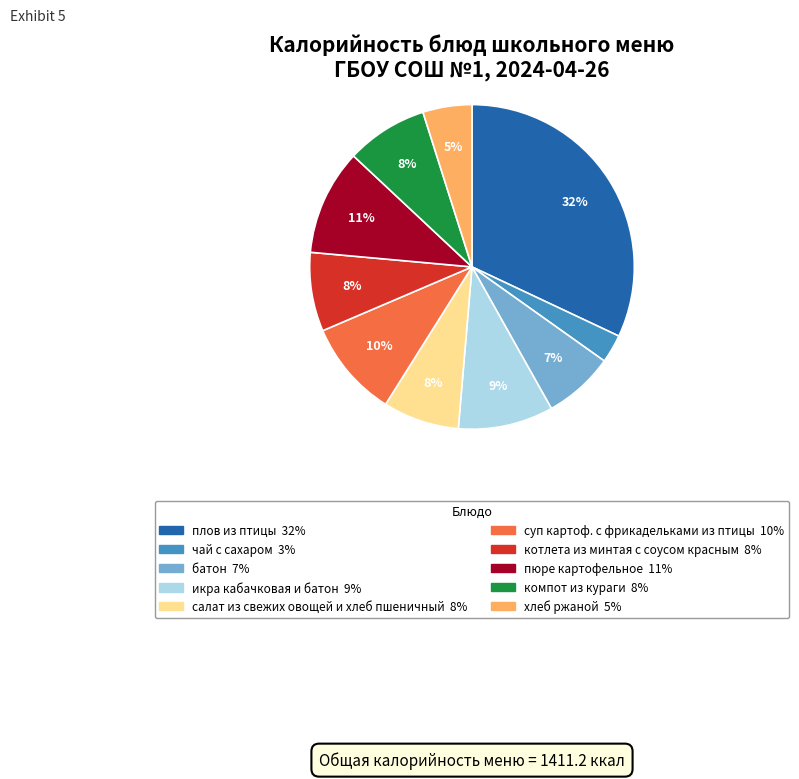

Is it true that чай с сахаром is 3% of the pie?

True